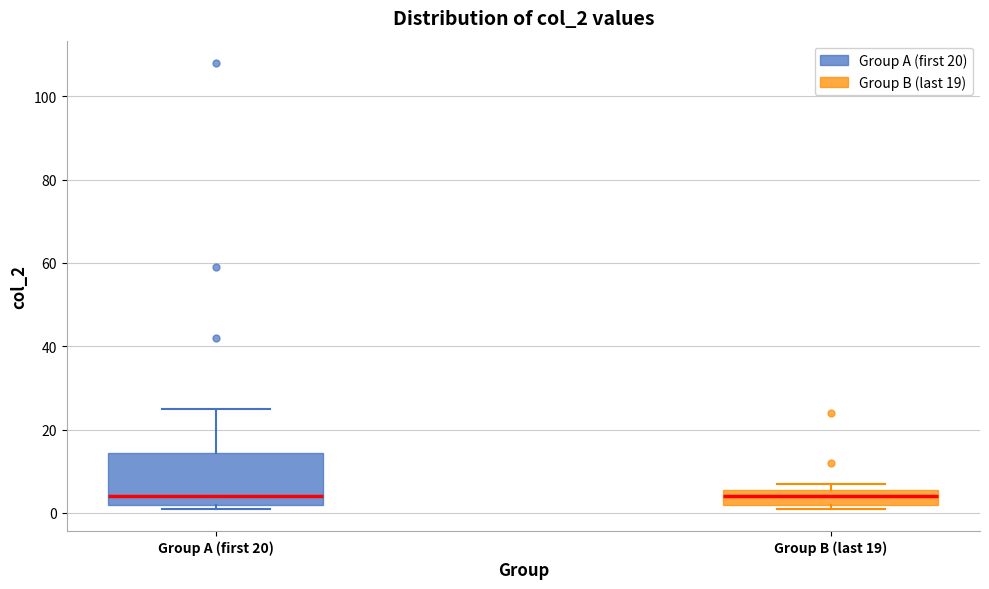

Reading left to right, transcribe this box plot: for each box, give where its median line is, the range the box spans, and where its two whiskers end, as read against the y-axis. The values are not printed on the chart, so give them approximately, as read against the axis.

Group A (first 20): median 4, box 2 to 14, whiskers 2 (just below the box's lower edge) to 26
Group B (last 19): median 4, box 2 to 6, whiskers 2 (just below the box's lower edge) to 8